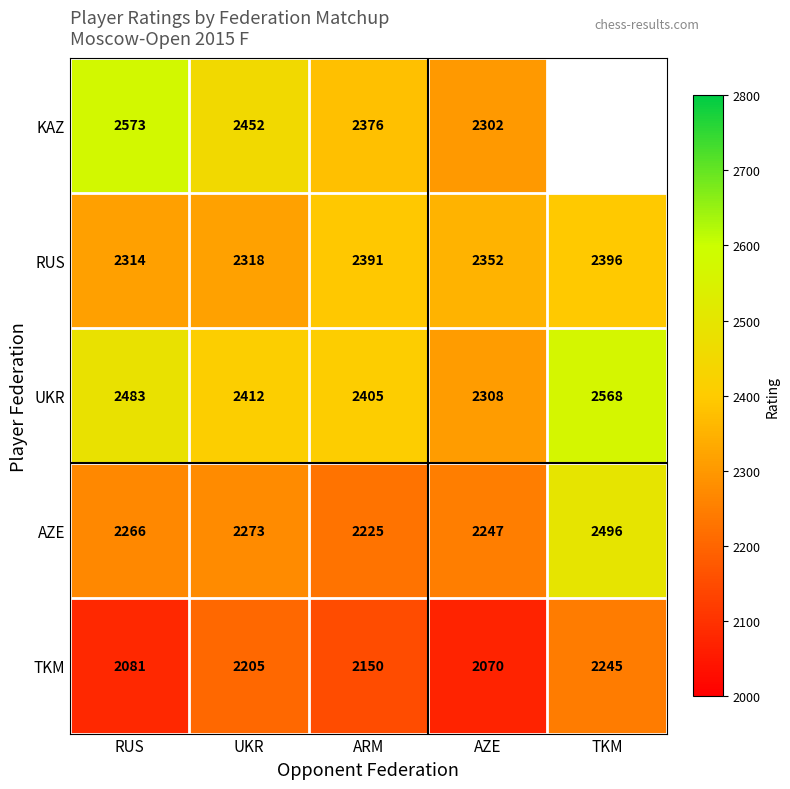

Between UKR and AZE, which series saw the biggest shift?

KAZ